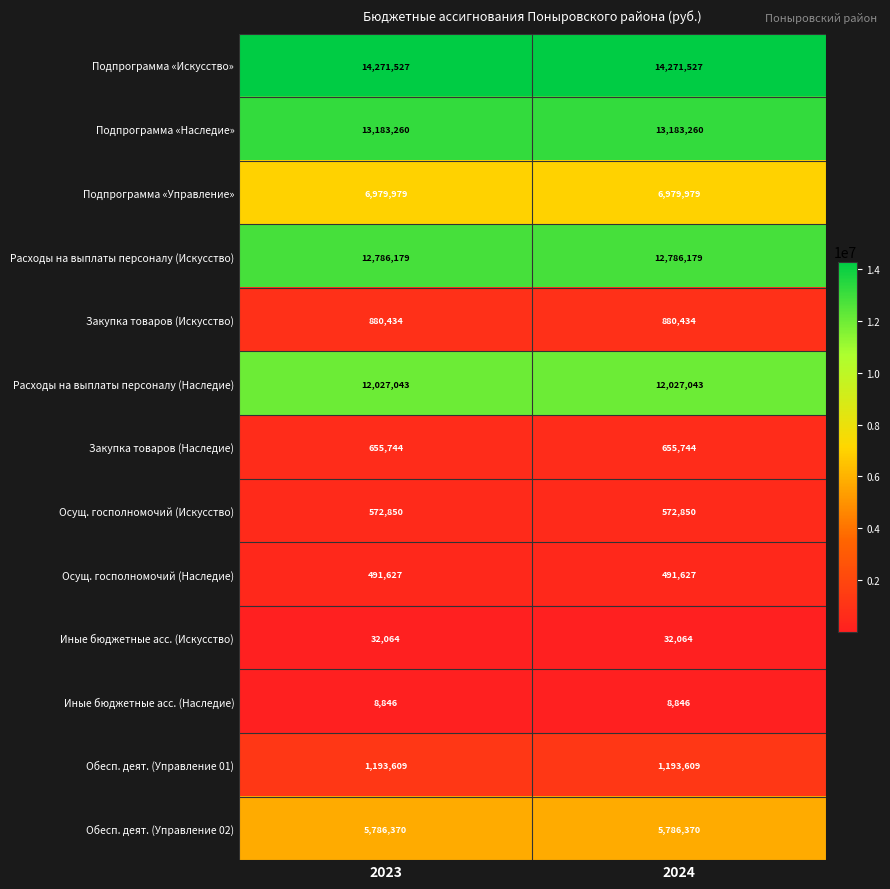

True or false: Обесп. деят. (Управление 02) has a value of 5786370 at 2024.

True